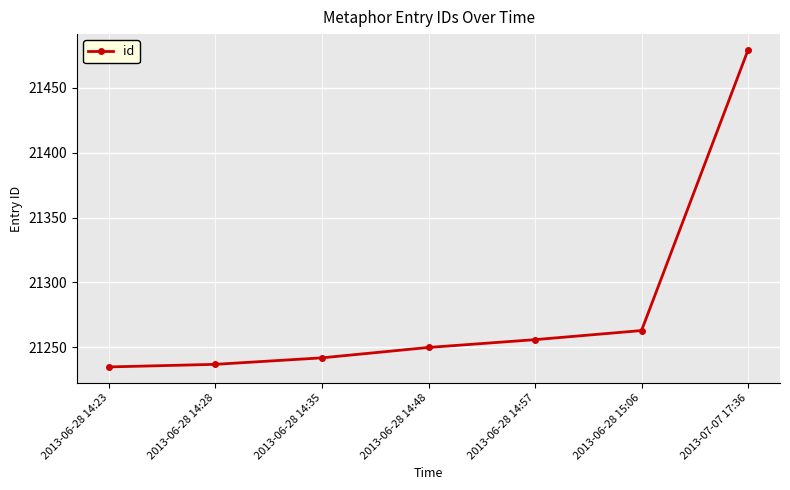

What is the change in value from 2013-06-28 14:57 to 2013-07-07 17:36?

+223